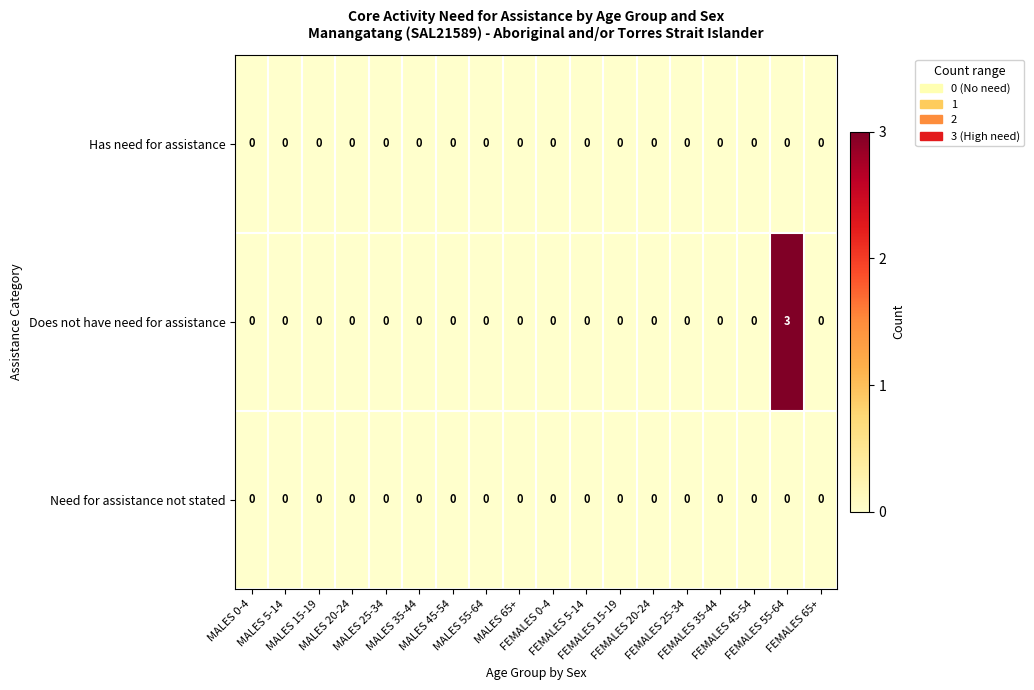

How many Does not have need for assistance values are between 0 and 1?

17